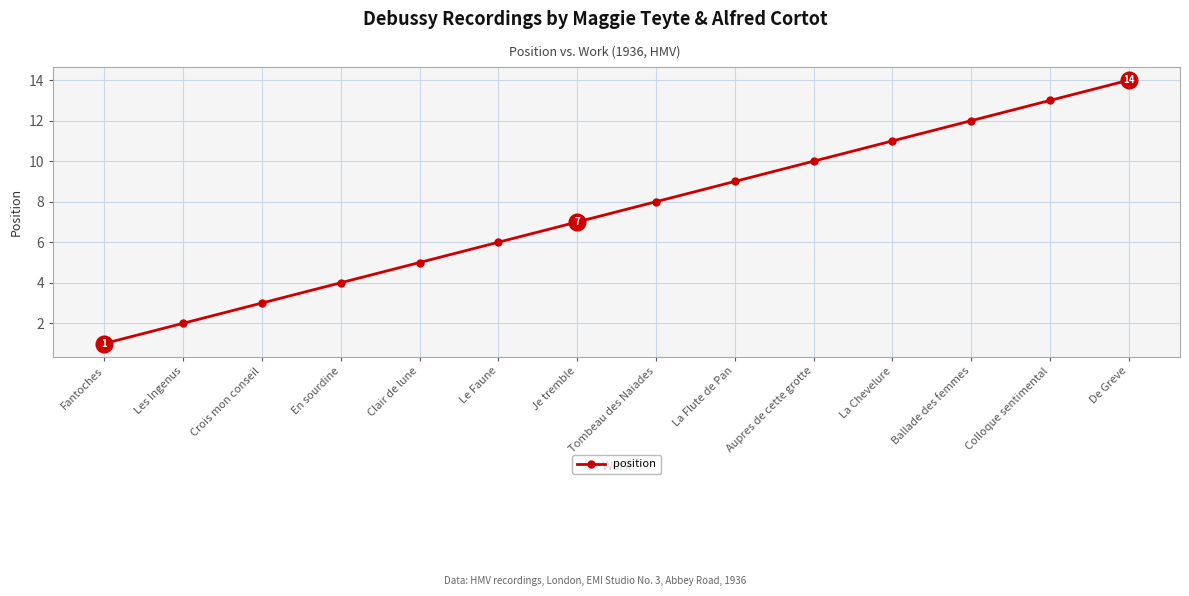

Which category has the highest value across all series?

De Greve